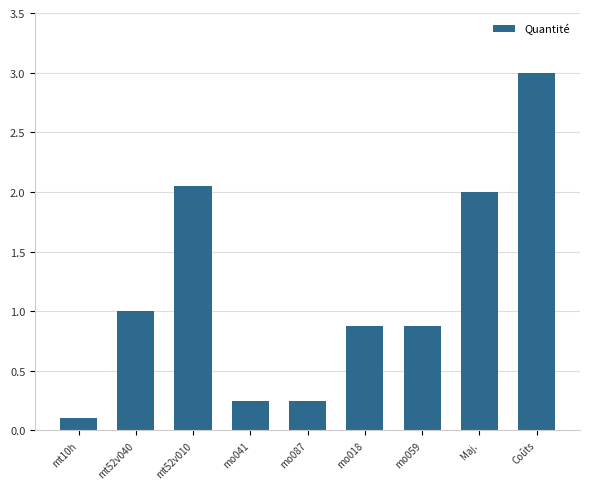

What is the change in value from mo018 to Maj.?

+1.1